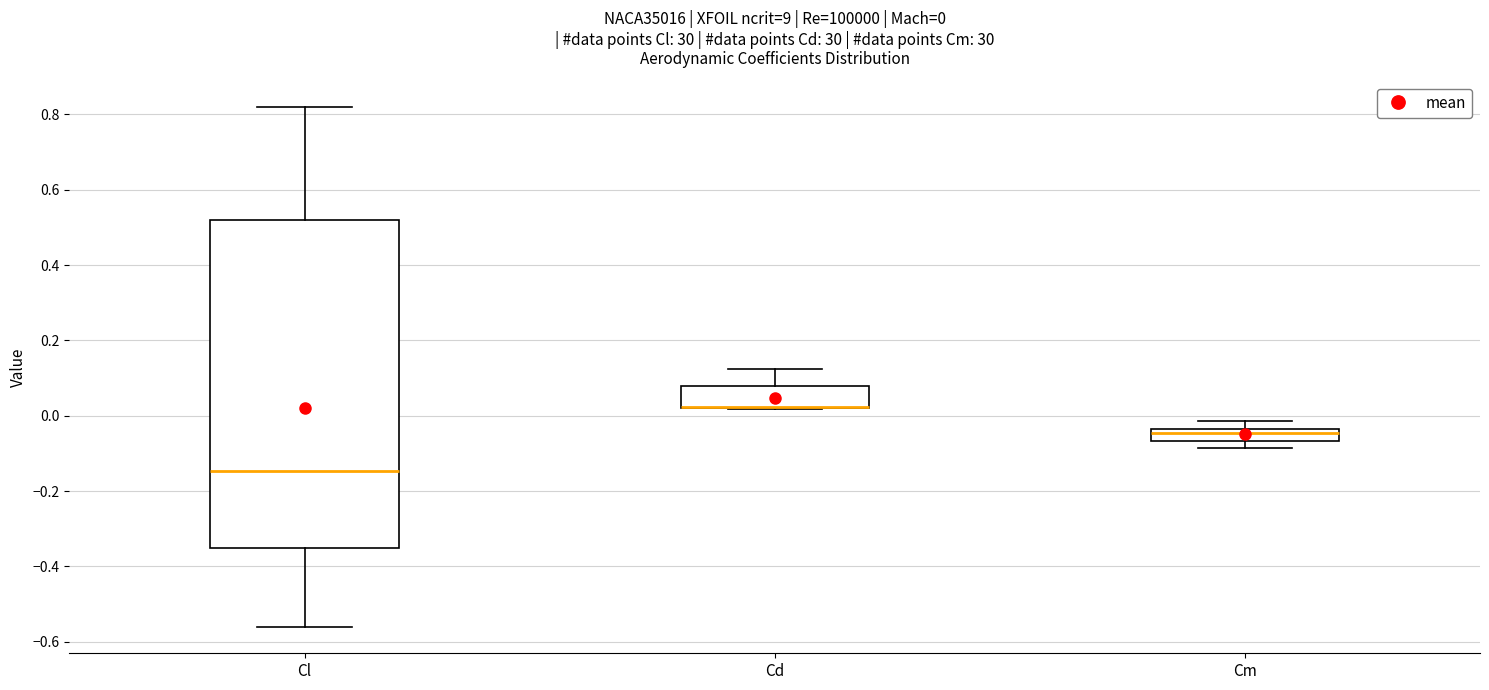

Comparing the boxes themselves (not the whiskers), which one is the tallest?

Cl